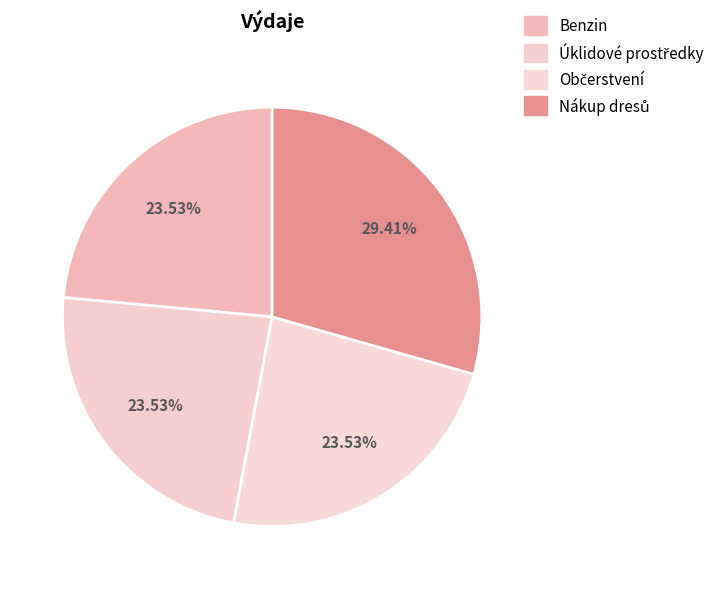

Is there any slice that represents more than half of the pie?

No